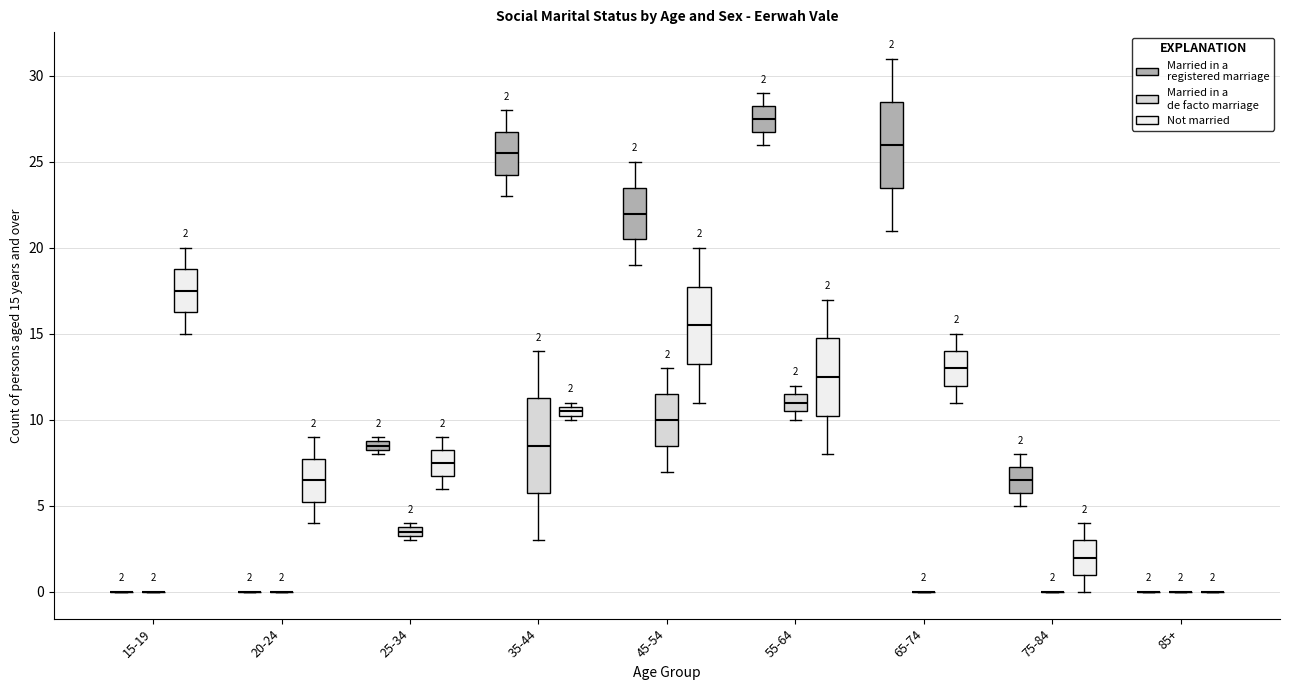

Comparing the boxes themselves (not the whiskers), which one is the tallest?

35-44 (Married in a de facto marriage)